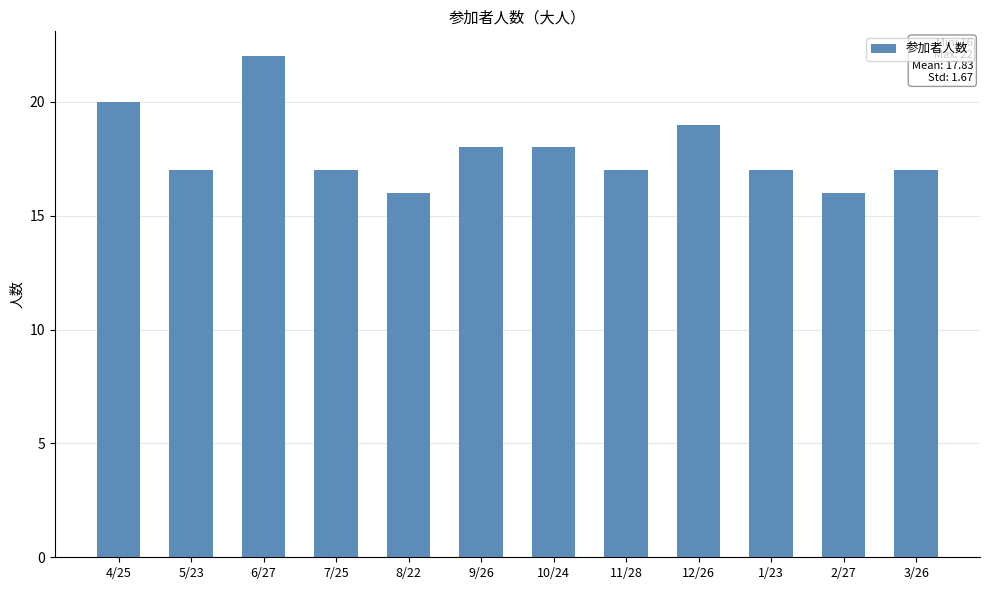

Reading right to left, what are all the values shown in this chart?

17	16	17	19	17	18	18	16	17	22	17	20